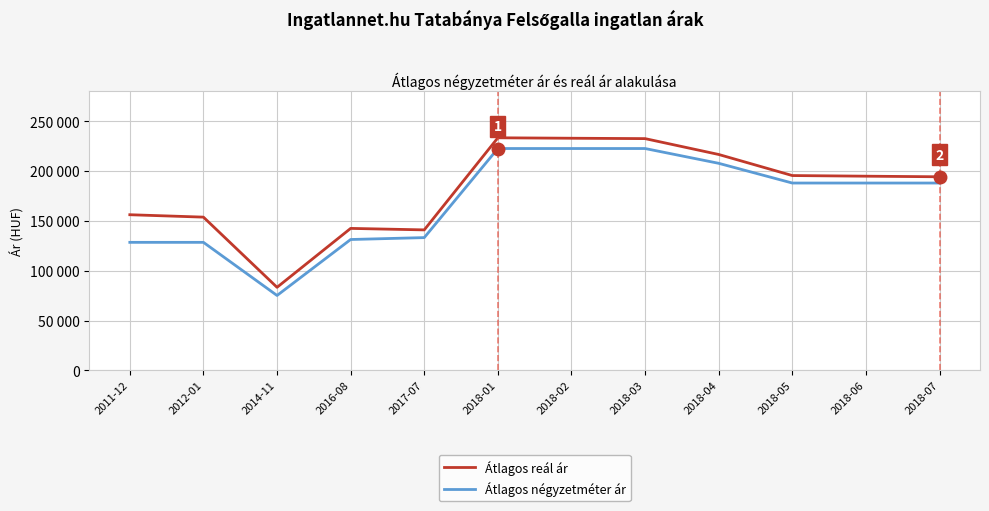

What is the greatest value displayed?

233539